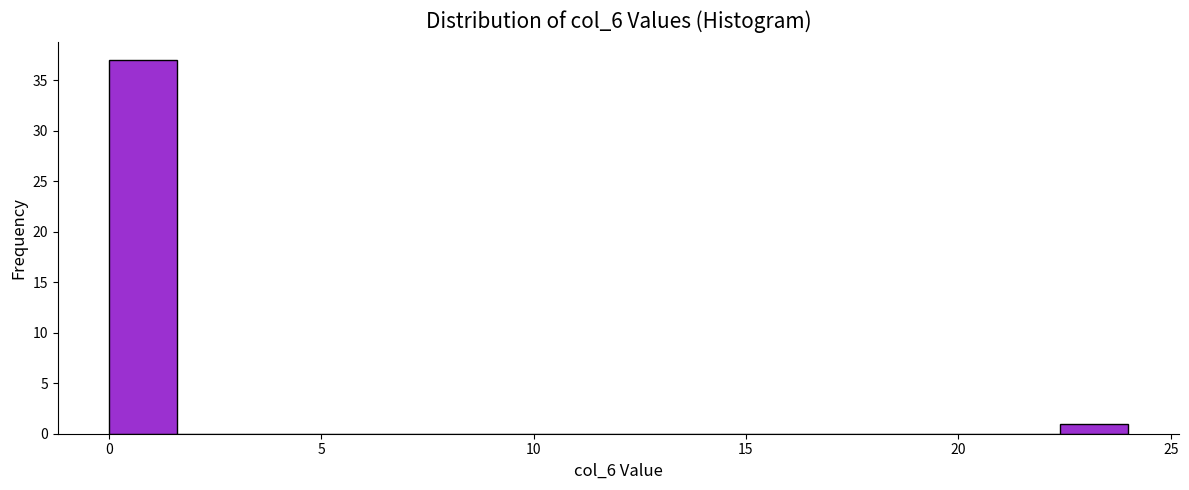

Read against the x-axis, roughly where is the centre of the tallest bar?

1.0